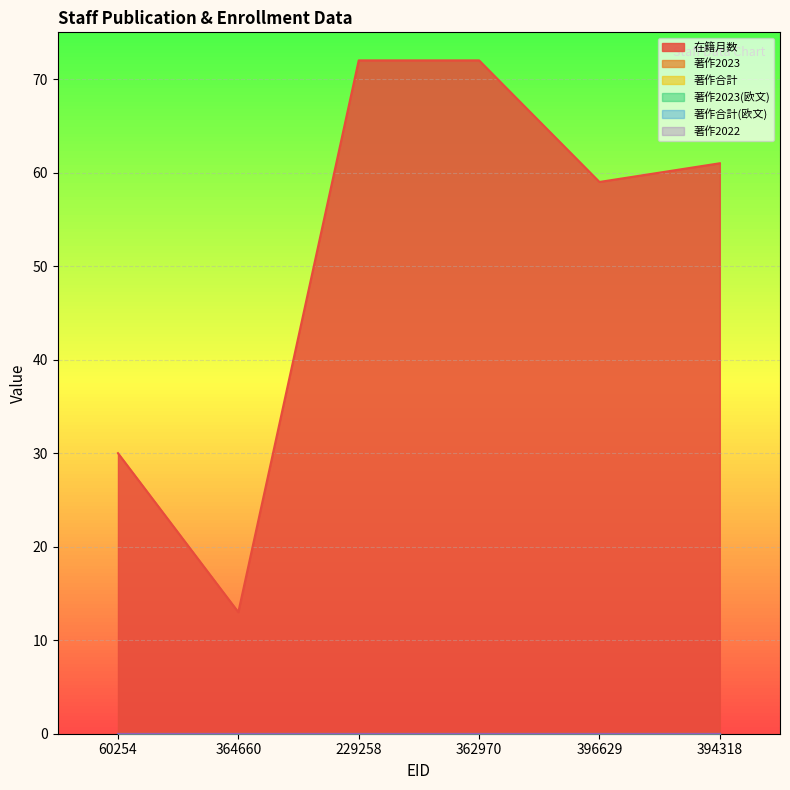

What is the total value across all series at 60254?

30